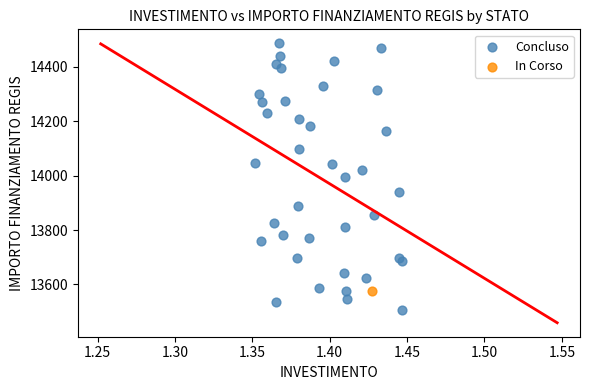

What are all the series names shown in the legend?

Concluso, In Corso